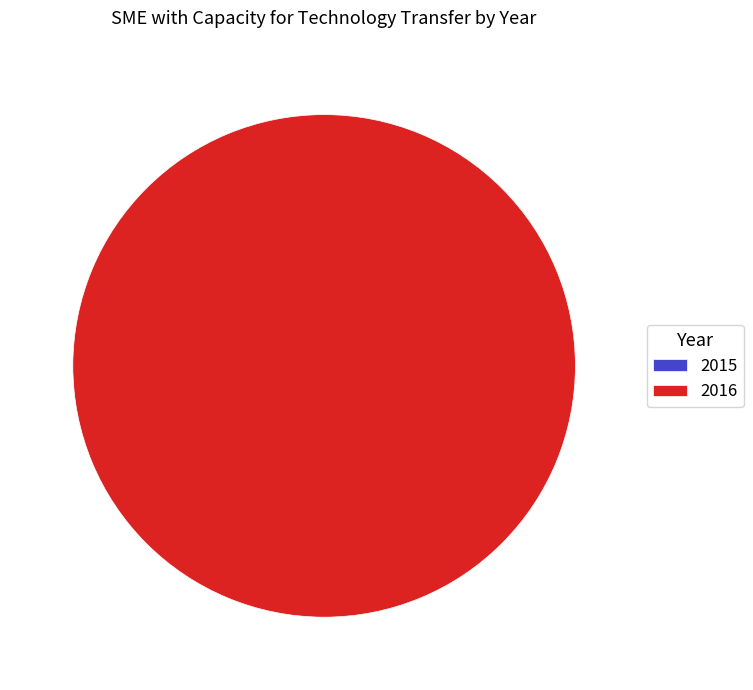

What percentage is the 2016 slice, to the nearest percent?

100%